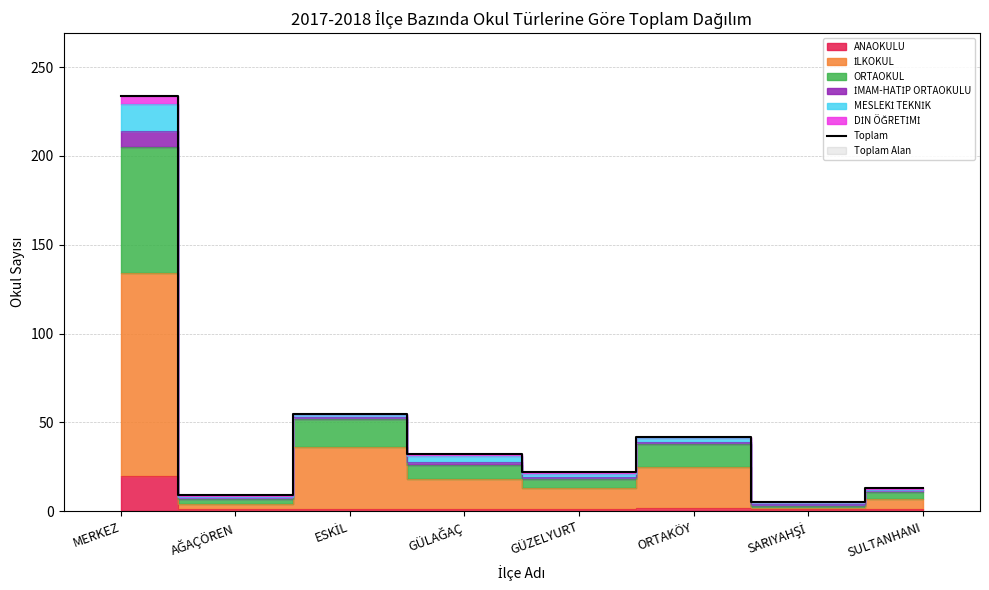

List the labels in order of value, largest first.

MERKEZ, ESKİL, ORTAKÖY, GÜLAĞAÇ, GÜZELYURT, SULTANHANI, AĞAÇÖREN, SARIYAHŞİ